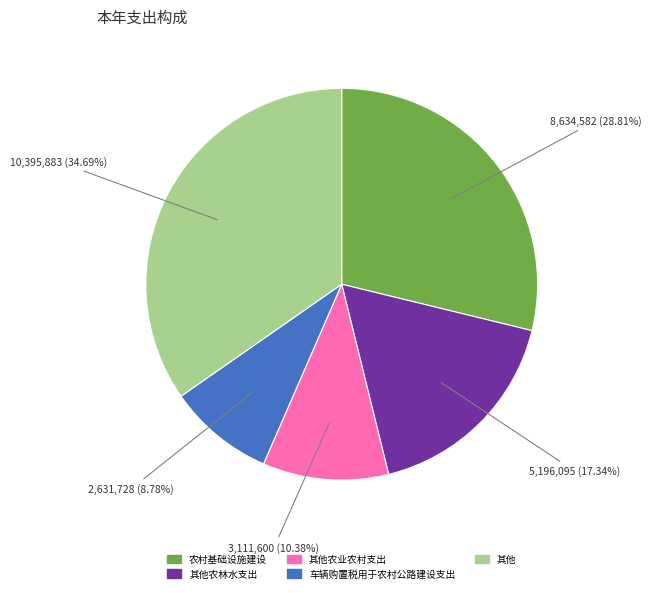

To the nearest percent, what portion does 其他农林水支出 represent?

17%